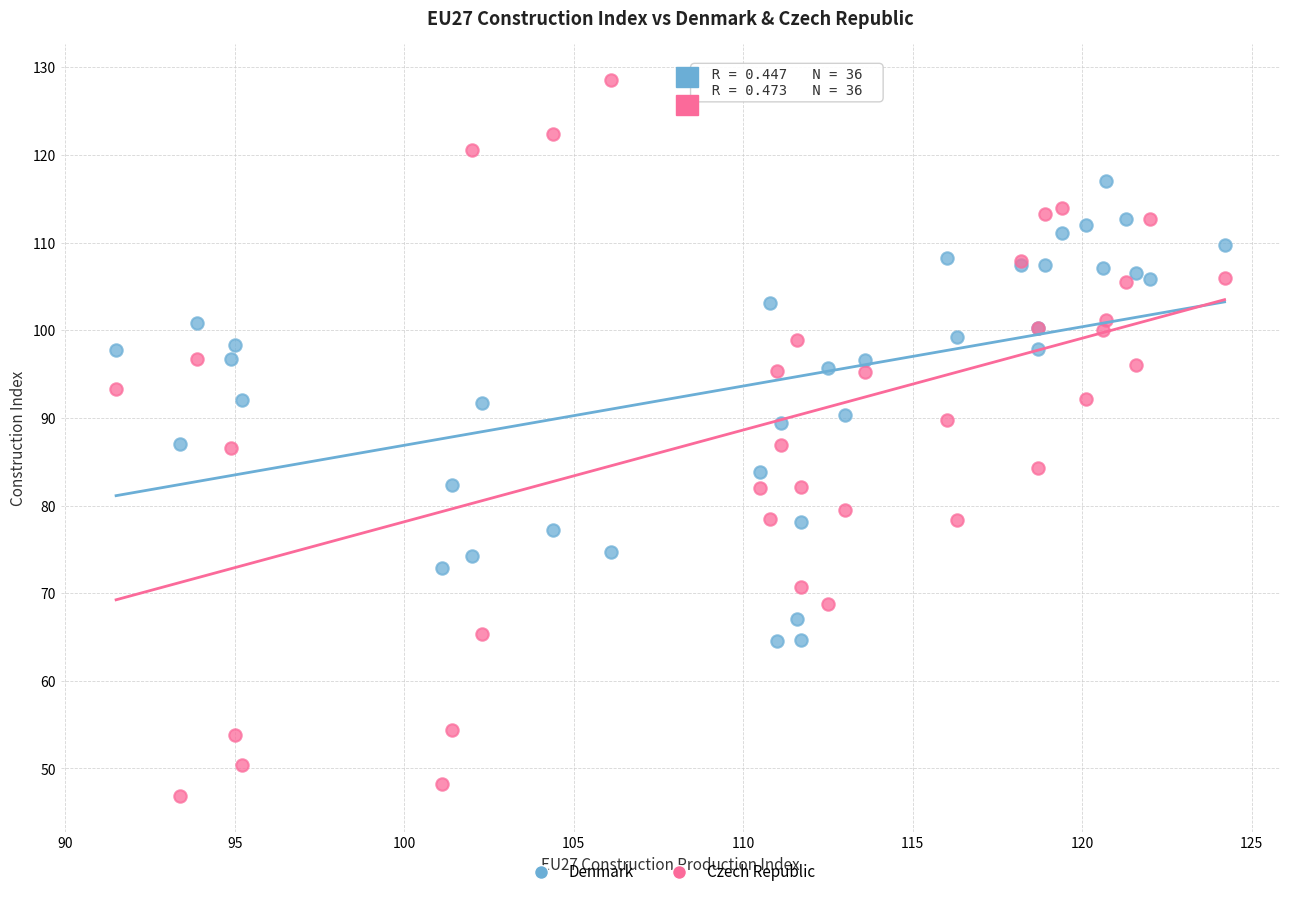

Which series reaches the maximum Y coordinate?

Czech Republic